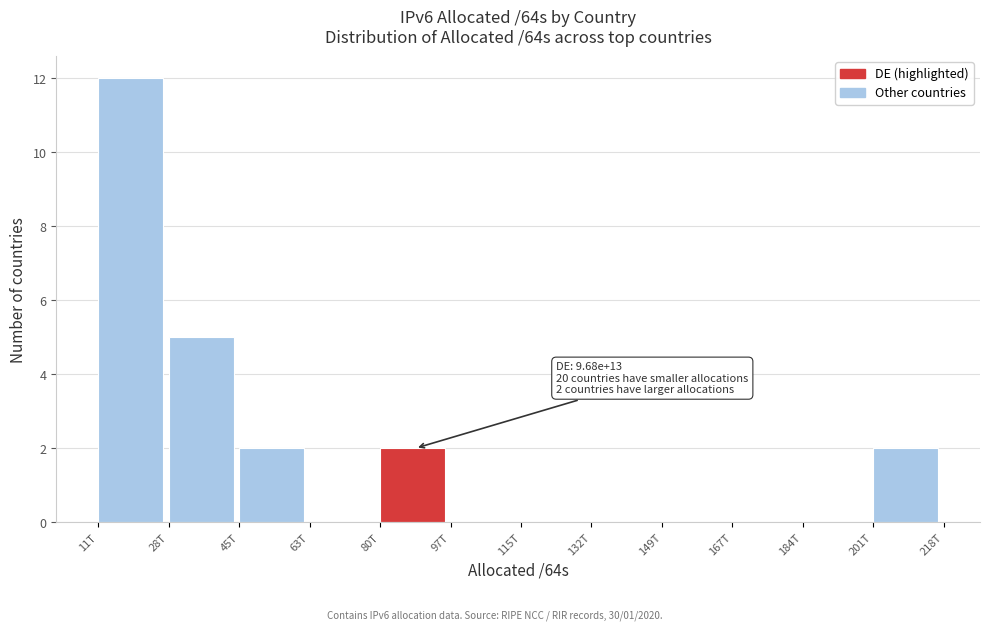

Reading left to right, what are all the values shown in this chart?

11T=12	28T=5	45T=2	63T=0	80T=2	97T=0	115T=0	132T=0	149T=0	167T=0	184T=0	201T=2